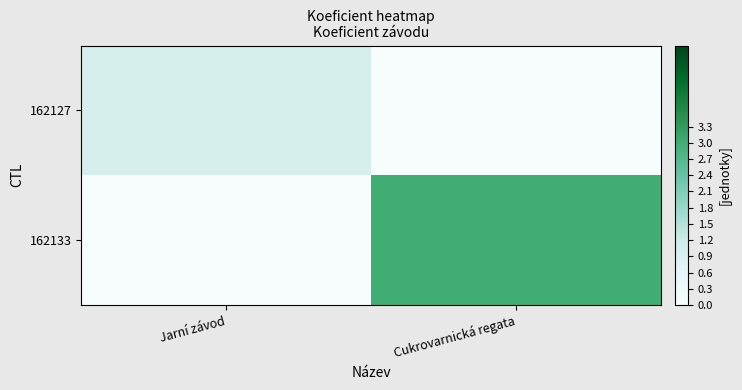

At which category does the chart reach its minimum across all series?

Cukrovarnická regata